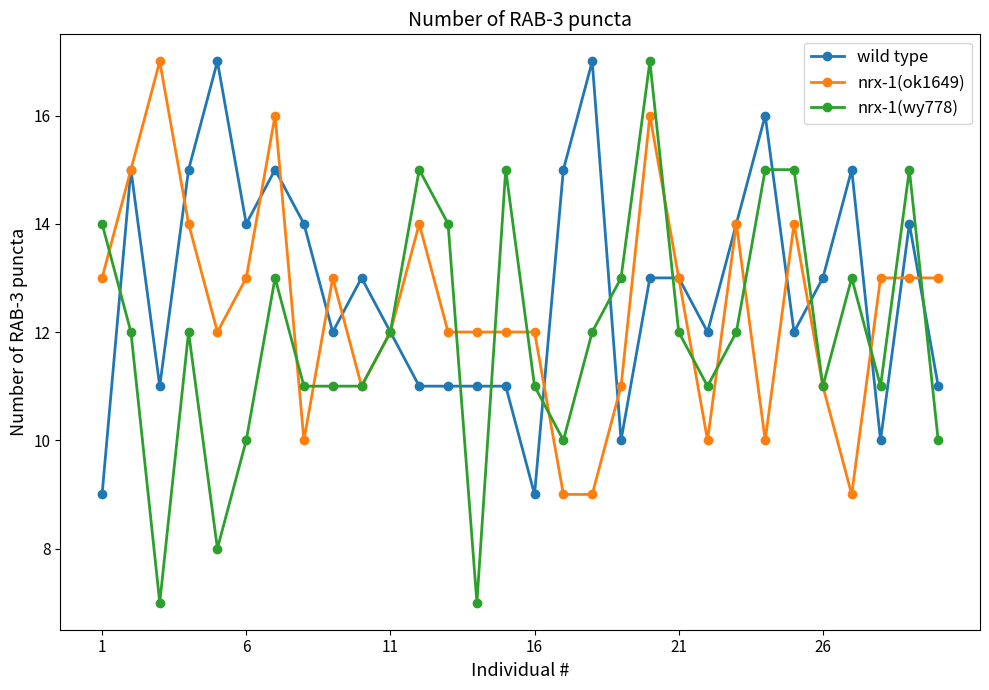

List the series in order of their overall mean, lowest first.

nrx-1(wy778), nrx-1(ok1649), wild type